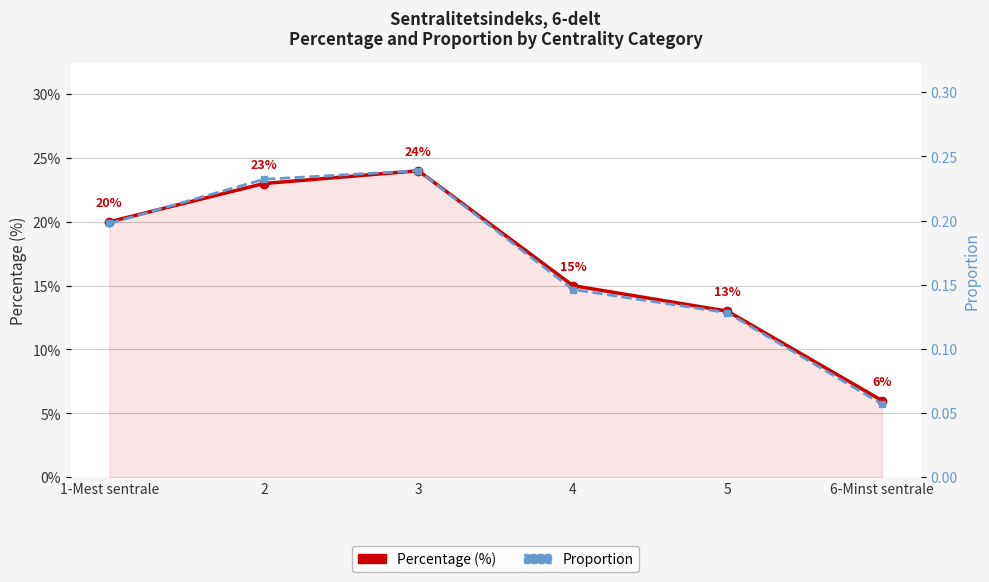

True or false: Proportion and Percentage (%) cross at least once.

False